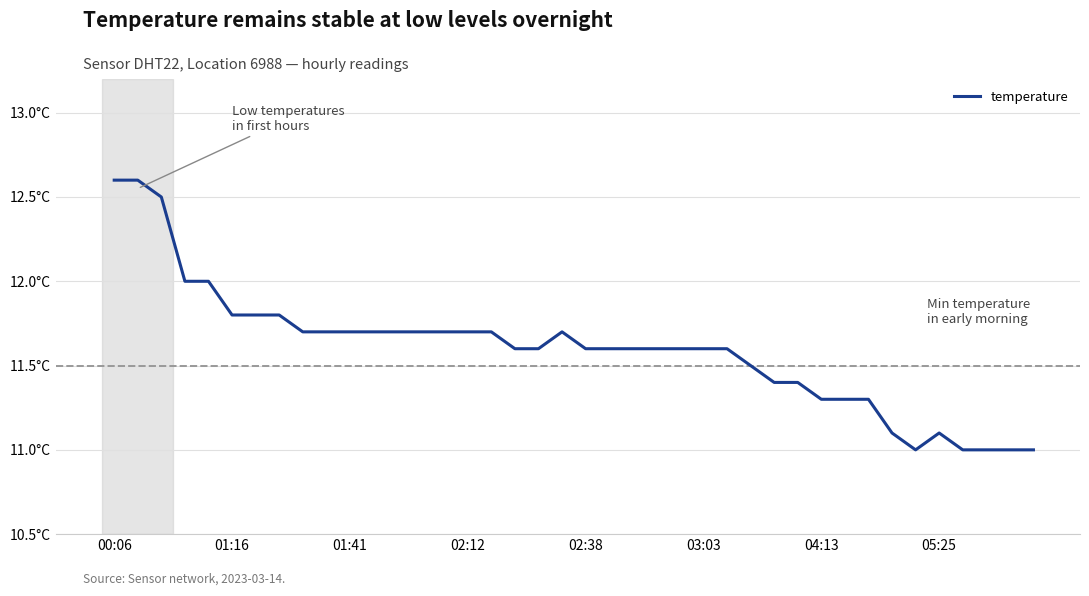

Does the chart display data point markers on the line(s)?

No